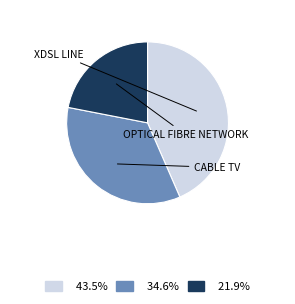

Is there any slice that represents more than half of the pie?

No